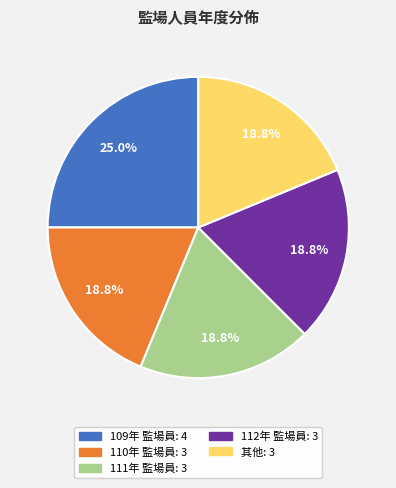

Approximately how many times larger is the value at 109年 監場員 compared to 112年 監場員?

1.3